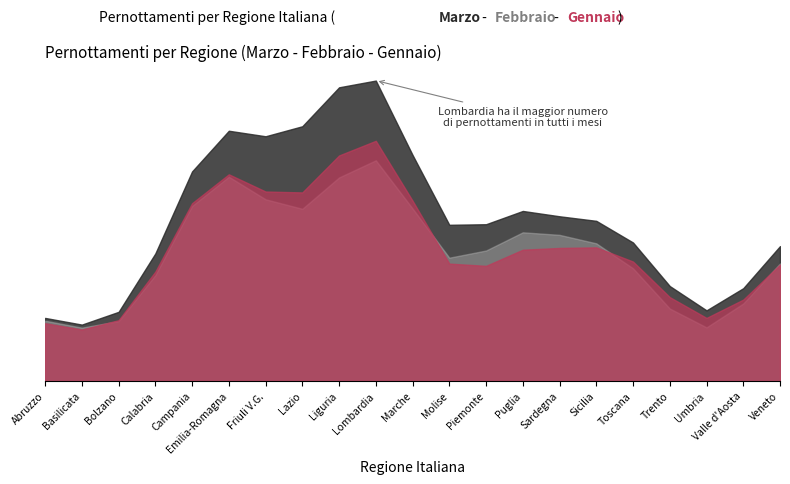

Which has a higher value, Marche or Lazio?

Lazio